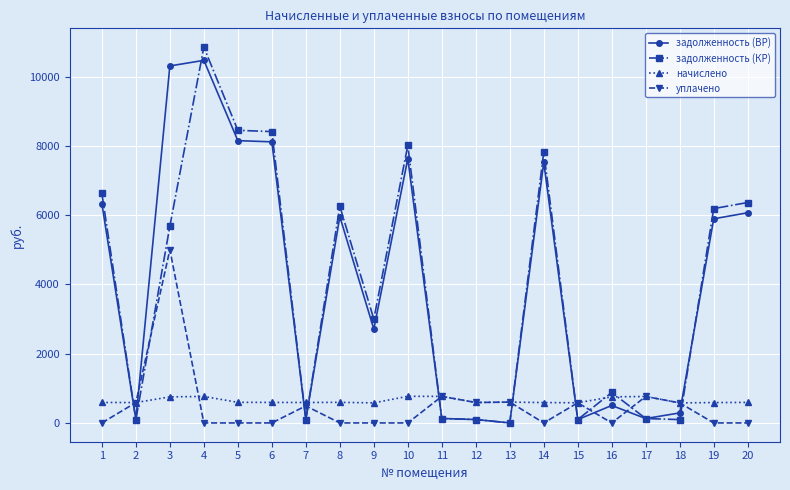

True or false: начислено and задолженность (КР) intersect in this chart.

True